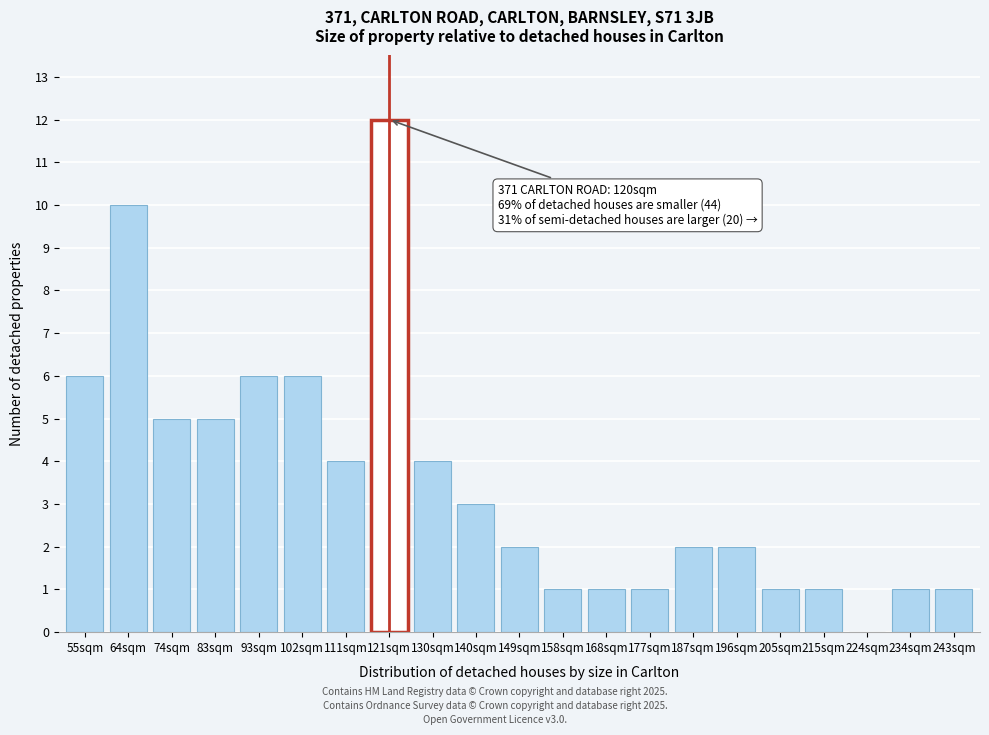

Reading left to right, transcribe all the data shown in this chart.

55sqm=6	64sqm=10	74sqm=5	83sqm=5	93sqm=6	102sqm=6	111sqm=4	121sqm=12	130sqm=4	140sqm=3	149sqm=2	158sqm=1	168sqm=1	177sqm=1	187sqm=2	196sqm=2	205sqm=1	215sqm=1	224sqm=0	234sqm=1	243sqm=1